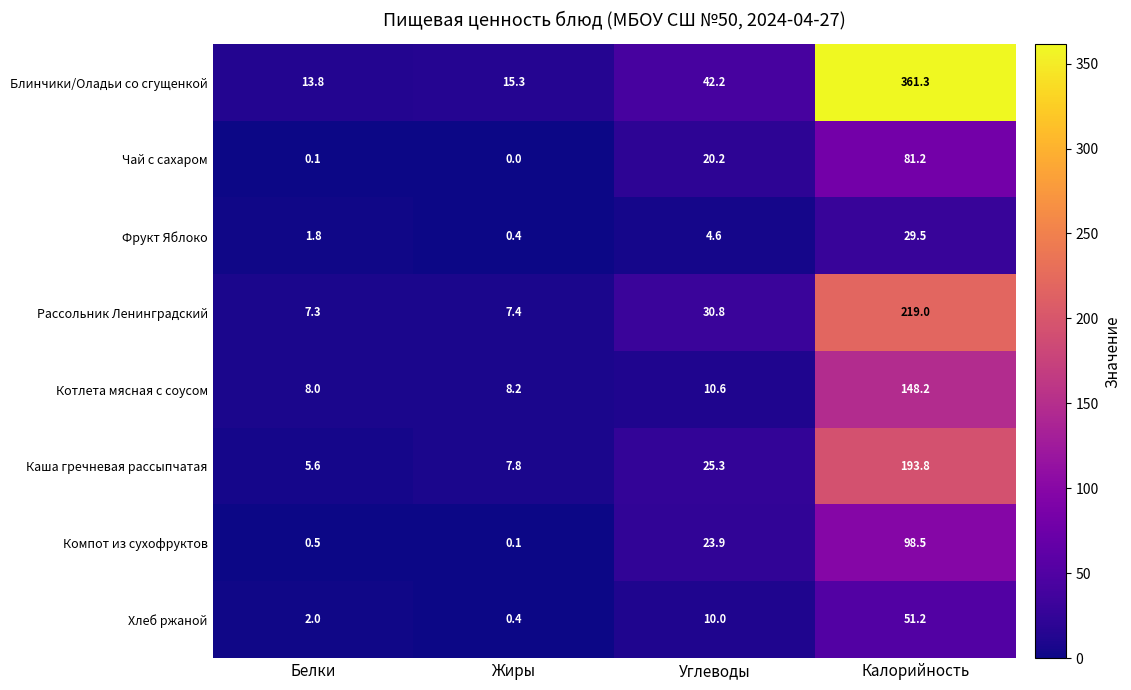

Between Белки and Жиры, which series saw the biggest shift?

Каша гречневая рассыпчатая